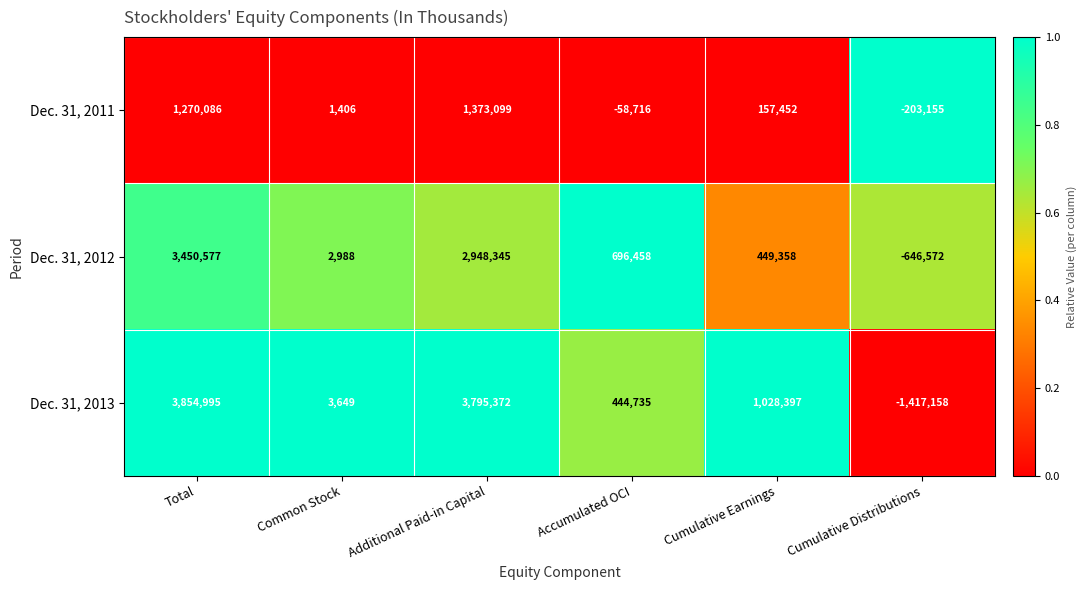

Which series has the largest total across all categories?

Dec. 31, 2013